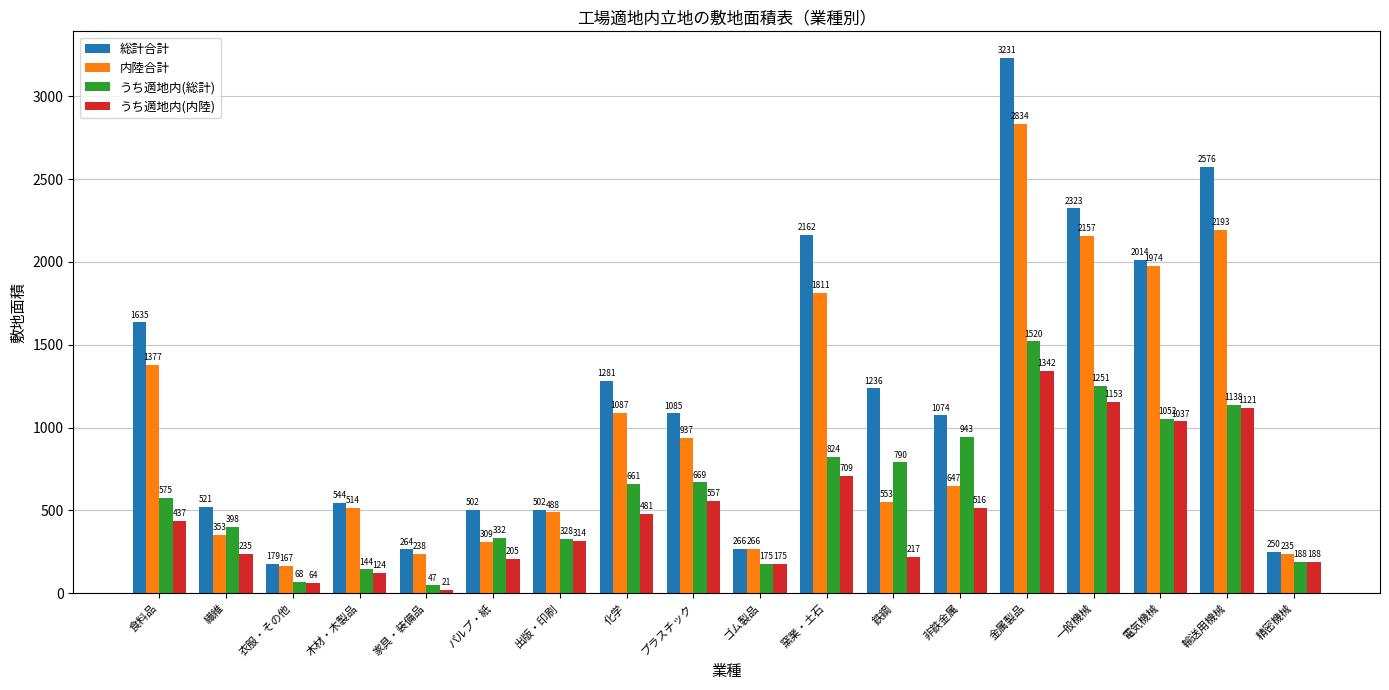

How many distinct data groups are displayed?

4